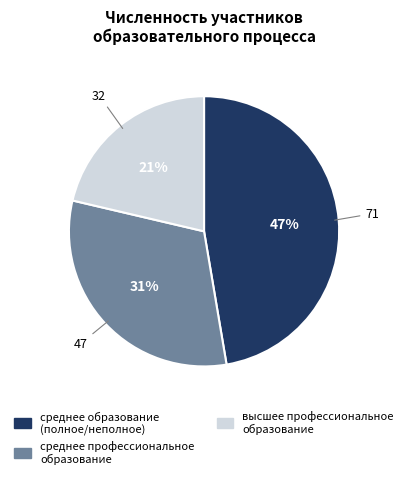

Do среднее профессиональное образование and высшее профессиональное образование together represent more than half of the pie?

Yes